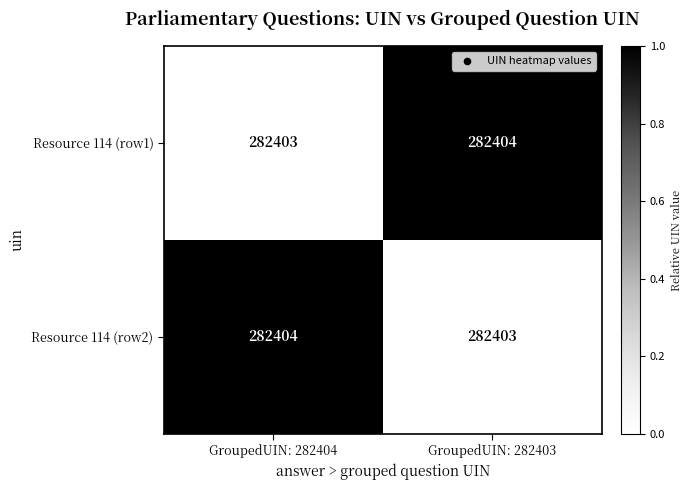

What is the lowest value of the Resource 114 (row1) series?

282403